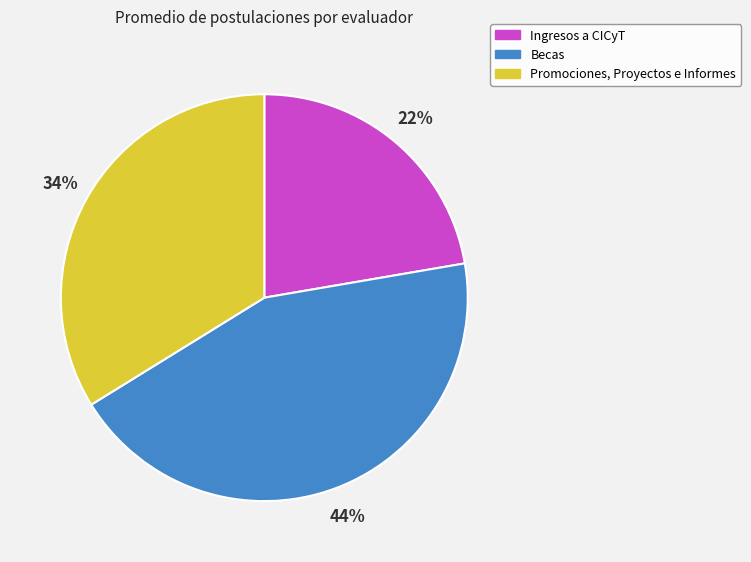

Does Promociones, Proyectos e Informes represent more than half of the total?

No